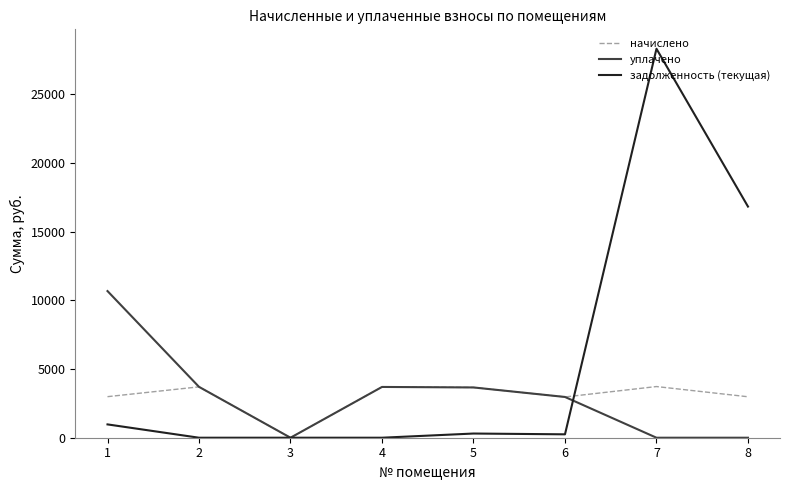

Which series has the widest spread of values?

задолженность (текущая)